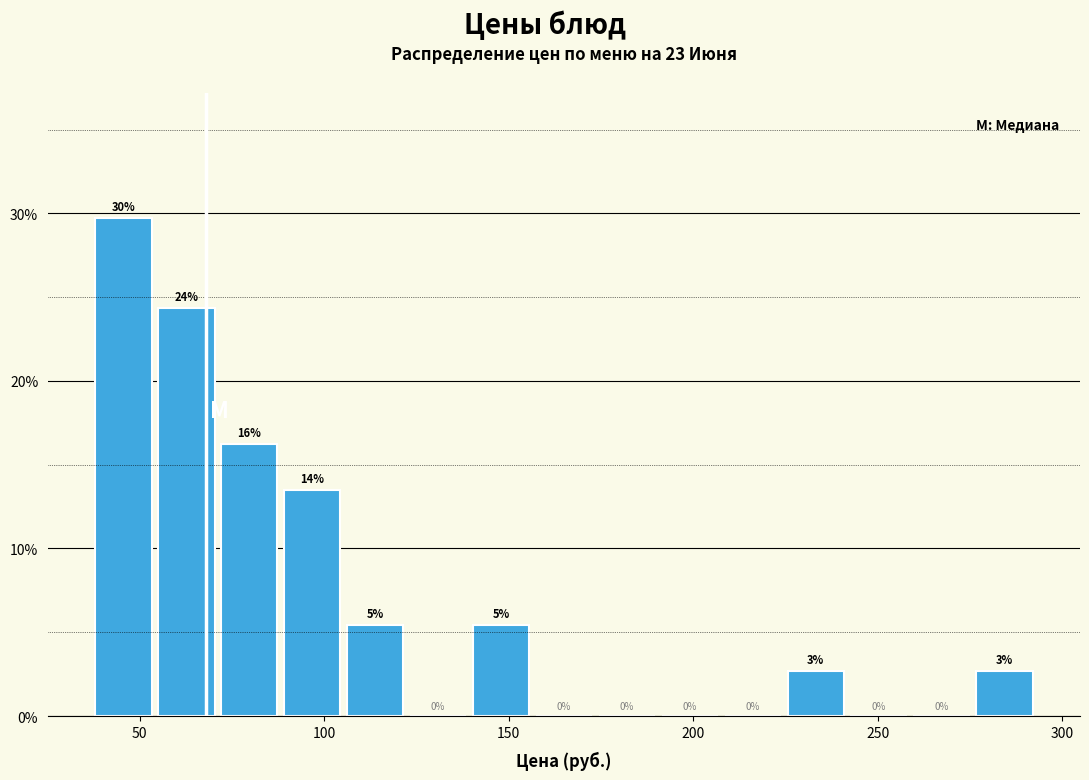

Around what value on the x-axis is the tallest bar? Give the approximate position of its centre, as read against the axis.

45